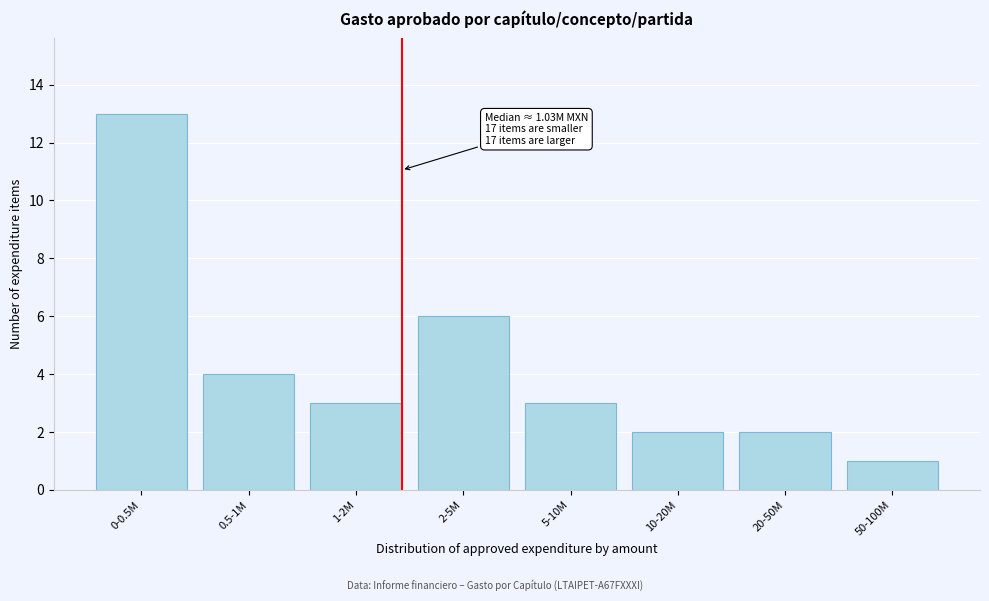

Reading left to right, list all the values displayed in this chart.

13	4	3	6	3	2	2	1